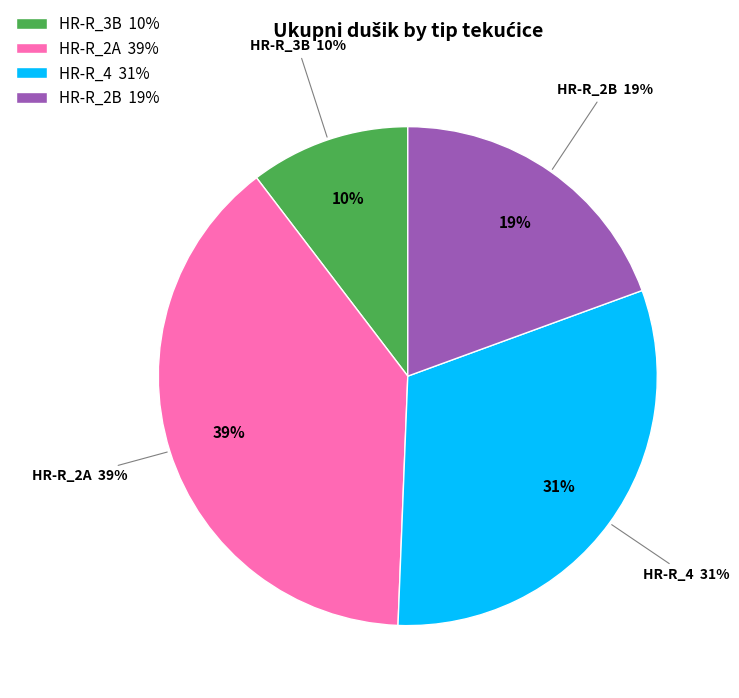

How many segments does this pie chart have?

4